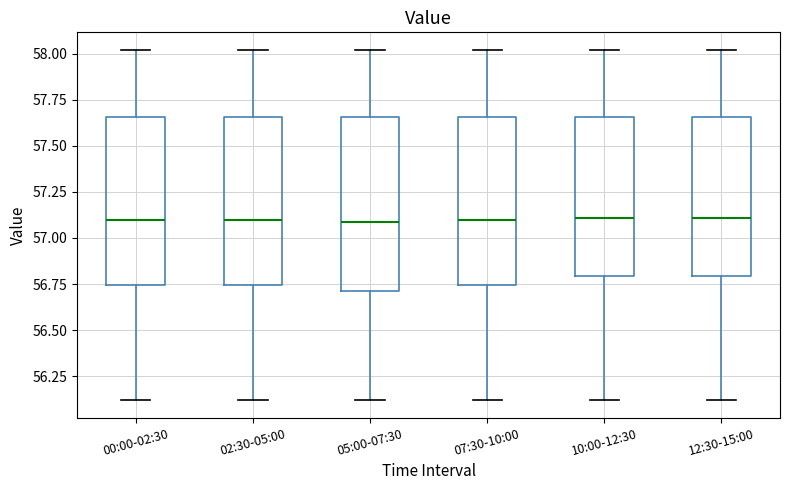

Reading left to right, transcribe this box plot: for each box, give where its median line is, the range the box spans, and where its two whiskers end, as read against the y-axis. The values are not printed on the chart, so give them approximately, as read against the axis.

00:00-02:30: median 57.10, box 56.75 to 57.65, whiskers 56.10 to 58.00
02:30-05:00: median 57.10, box 56.75 to 57.65, whiskers 56.10 to 58.00
05:00-07:30: median 57.10, box 56.70 to 57.65, whiskers 56.10 to 58.00
07:30-10:00: median 57.10, box 56.75 to 57.65, whiskers 56.10 to 58.00
10:00-12:30: median 57.10, box 56.80 to 57.65, whiskers 56.10 to 58.00
12:30-15:00: median 57.10, box 56.80 to 57.65, whiskers 56.10 to 58.00